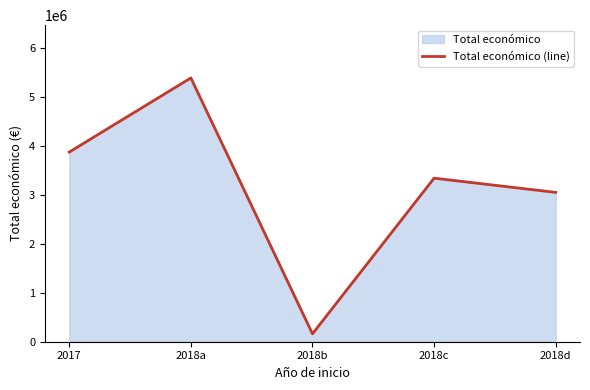

Which has a higher value, 2018c or 2017?

2017